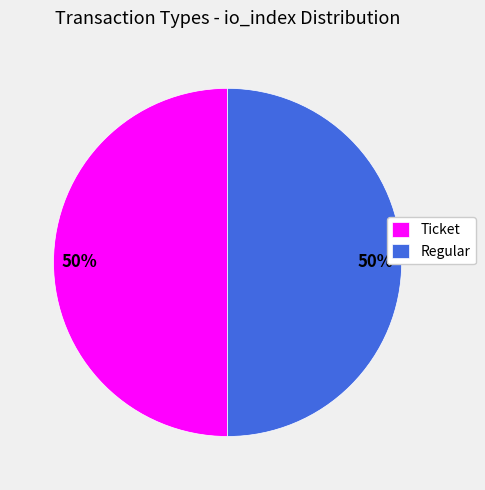

To the nearest percent, what is the combined percentage of Ticket and Regular?

100%